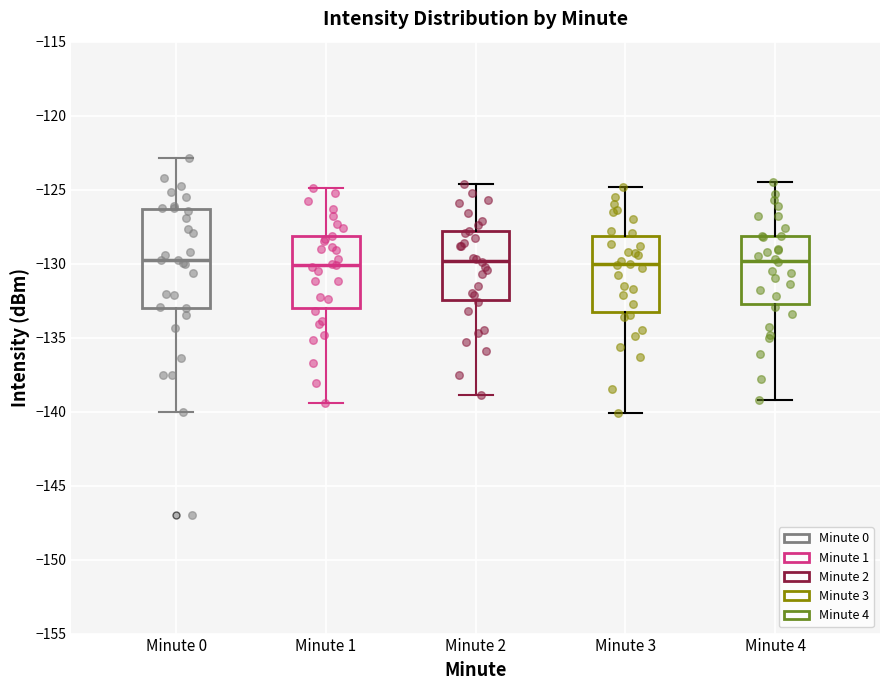

Reading left to right, transcribe this box plot: for each box, give where its median line is, the range the box spans, and where its two whiskers end, as read against the y-axis. The values are not printed on the chart, so give them approximately, as read against the axis.

Minute 0: median -130.0, box -133.0 to -126.5, whiskers -140.0 to -123.0
Minute 1: median -130.0, box -133.0 to -128.0, whiskers -139.5 to -125.0
Minute 2: median -130.0, box -132.5 to -128.0, whiskers -139.0 to -124.5
Minute 3: median -130.0, box -133.5 to -128.0, whiskers -140.0 to -125.0
Minute 4: median -130.0, box -132.5 to -128.0, whiskers -139.0 to -124.5